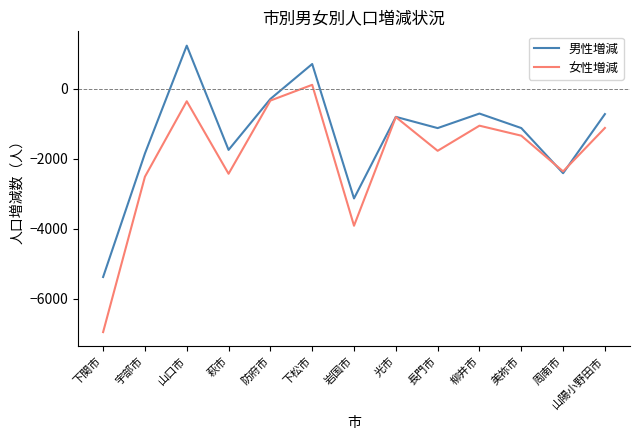

Which label corresponds to the largest value in the chart?

山口市